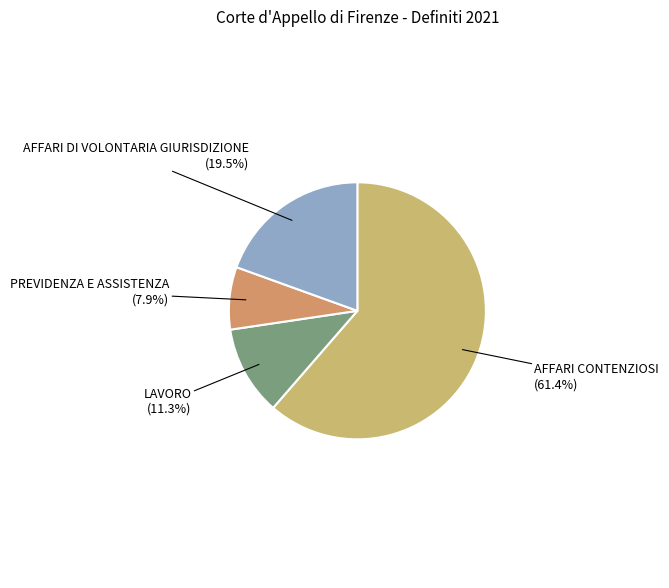

What is the majority slice?

AFFARI CONTENZIOSI